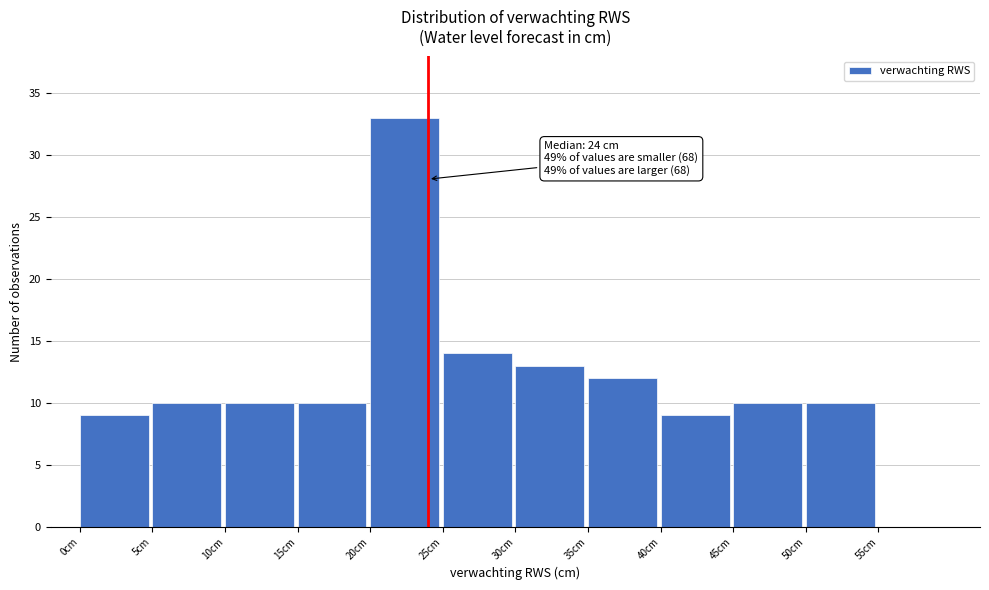

Over which range of the x-axis is the bar tallest?

20 to 25